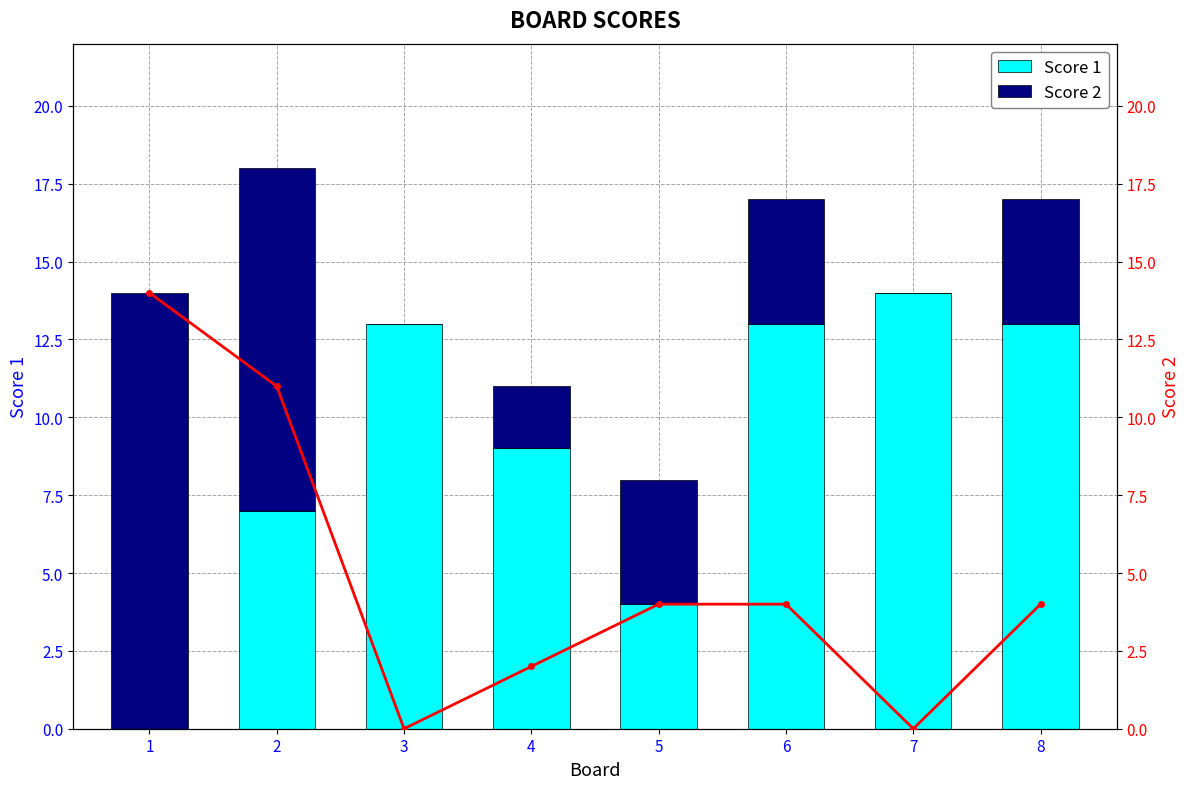

Count the number of categories in the chart.

8